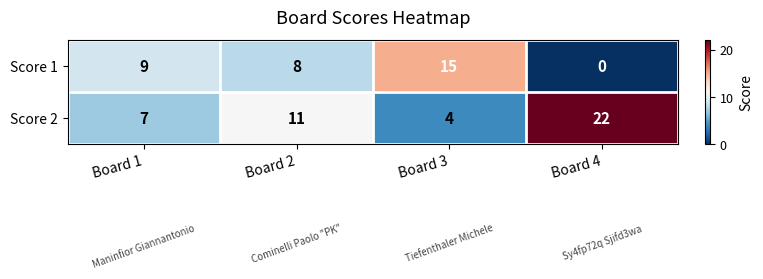

At how many categories does at least one series exceed 1?

4